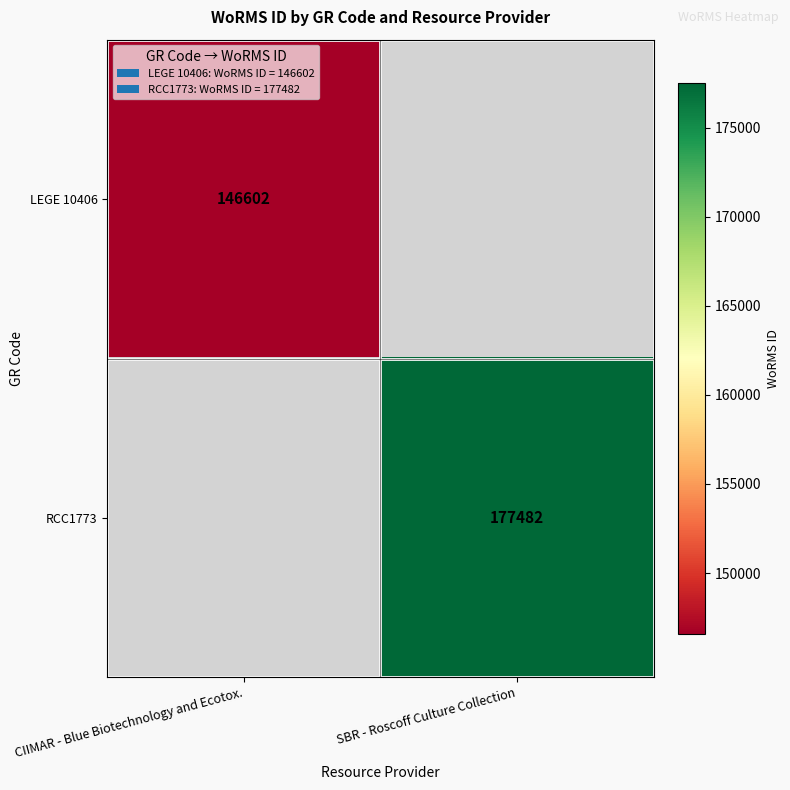

Is it true that LEGE 10406 equals 146602 at CIIMAR - Blue Biotechnology and Ecotox.?

True